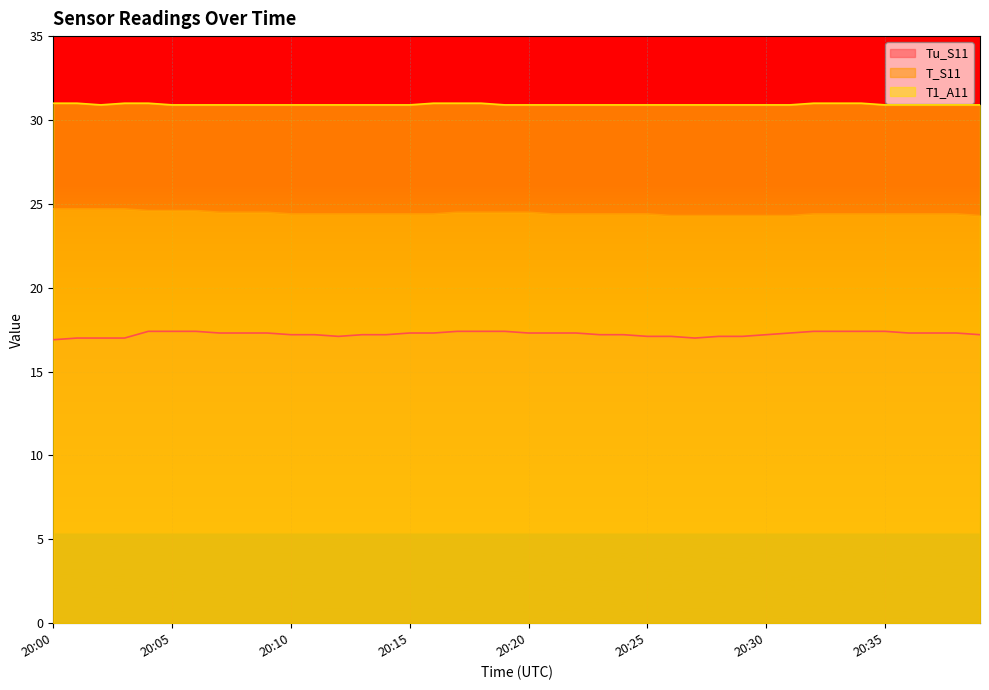

Reading left to right, extract all data points from this chart.

Tu_S11: 16.9	17.0	17.0	17.0	17.4	17.4	17.4	17.3	17.3	17.3	17.2	17.2	17.1	17.2	17.2	17.3	17.3	17.4	17.4	17.4	17.3	17.3	17.3	17.2	17.2	17.1	17.1	17.0	17.1	17.1	17.2	17.3	17.4	17.4	17.4	17.4	17.3	17.3	17.3	17.2
T_S11: 24.7	24.7	24.7	24.7	24.6	24.6	24.6	24.5	24.5	24.5	24.4	24.4	24.4	24.4	24.4	24.4	24.4	24.5	24.5	24.5	24.5	24.4	24.4	24.4	24.4	24.4	24.3	24.3	24.3	24.3	24.3	24.3	24.4	24.4	24.4	24.4	24.4	24.4	24.4	24.3
T1_A11: 31.0	31.0	30.9	31.0	31.0	30.9	30.9	30.9	30.9	30.9	30.9	30.9	30.9	30.9	30.9	30.9	31.0	31.0	31.0	30.9	30.9	30.9	30.9	30.9	30.9	30.9	30.9	30.9	30.9	30.9	30.9	30.9	31.0	31.0	31.0	30.9	30.9	30.9	30.9	30.9